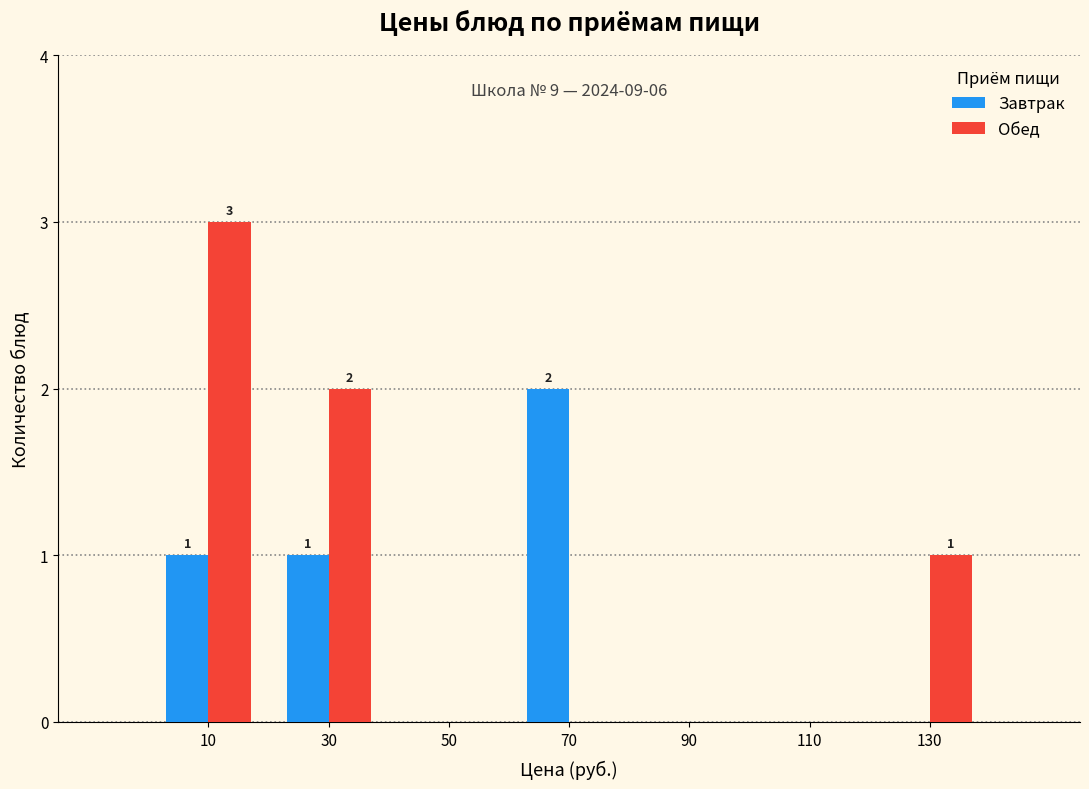

In the Обед series, which range on the x-axis has the tallest bar?

0 to 20